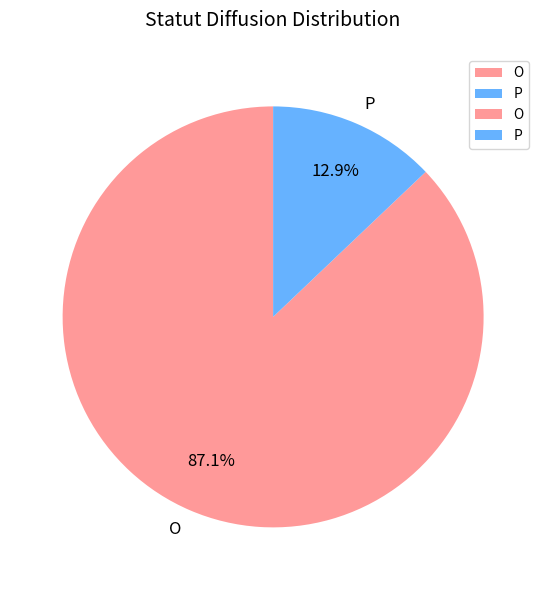

Is there any slice that represents more than half of the pie?

Yes